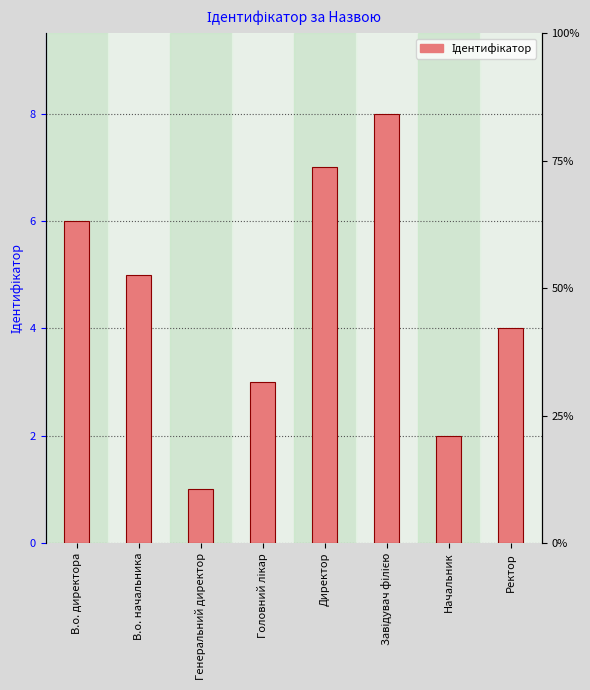

Which has a higher value, Завідувач філією or Ректор?

Завідувач філією